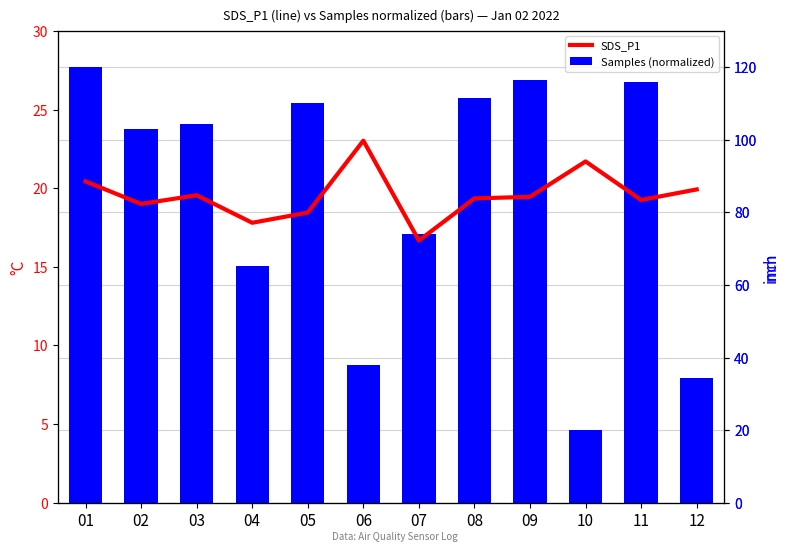

Are the bars horizontal?

No